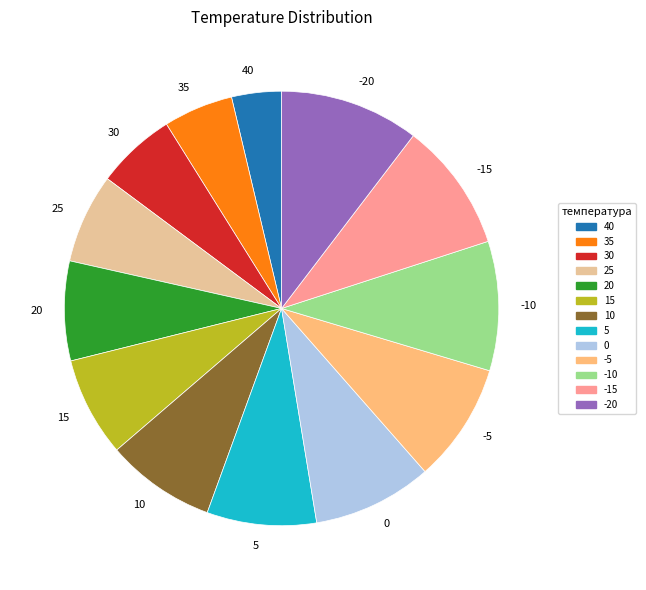

Is -15 the majority of the pie?

No